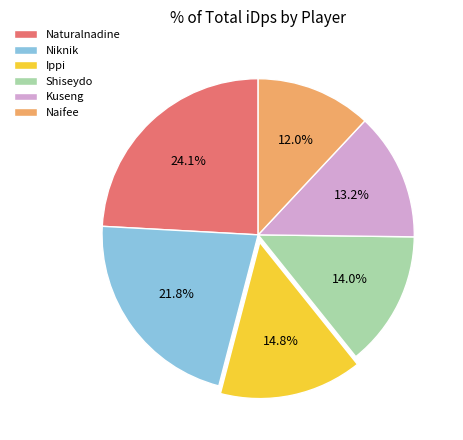

True or false: Naifee accounts for 1% of the total.

False